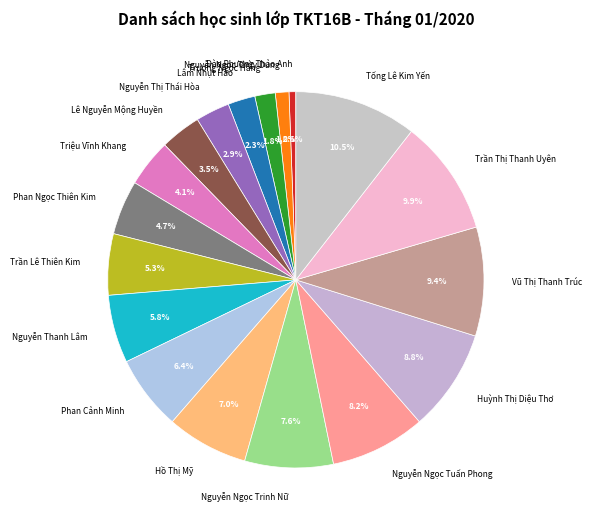

Does Nguyễn Ngọc Tuấn Phong represent more than half of the total?

No